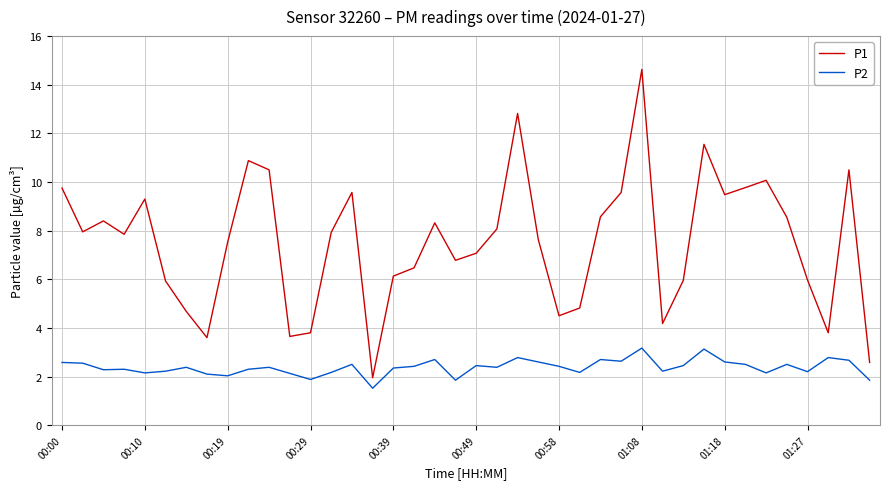

Which series has the largest range (max minus min)?

P1